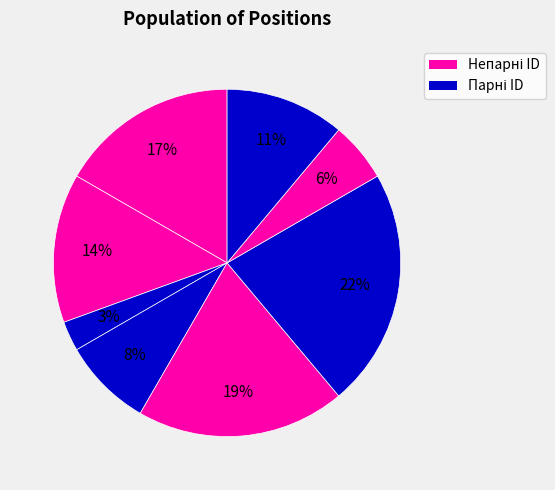

How many slices are in this pie chart?

8